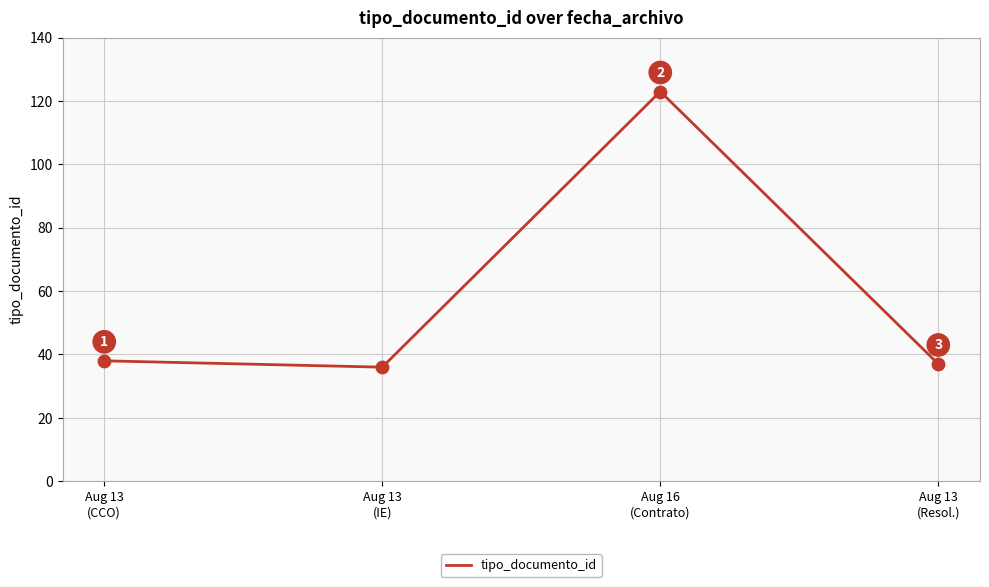

Which has a higher value, Aug 13
(CCO) or Aug 13
(Resol.)?

Aug 13
(CCO)